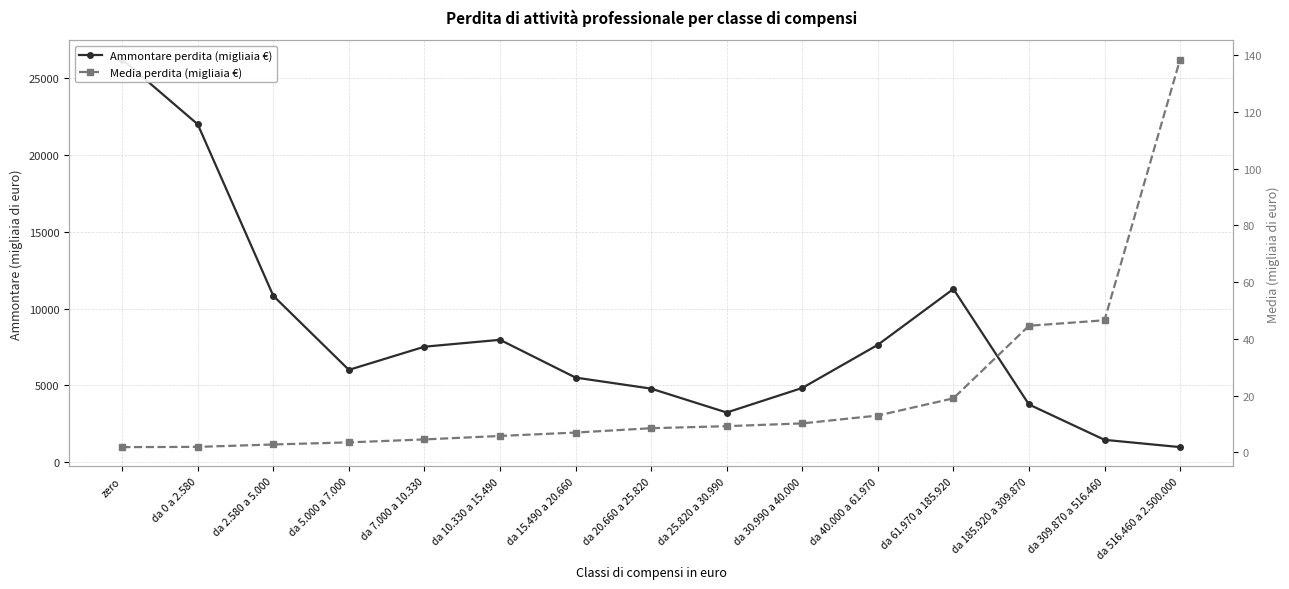

True or false: Media perdita (migliaia €) and Ammontare perdita (migliaia €) intersect in this chart.

False